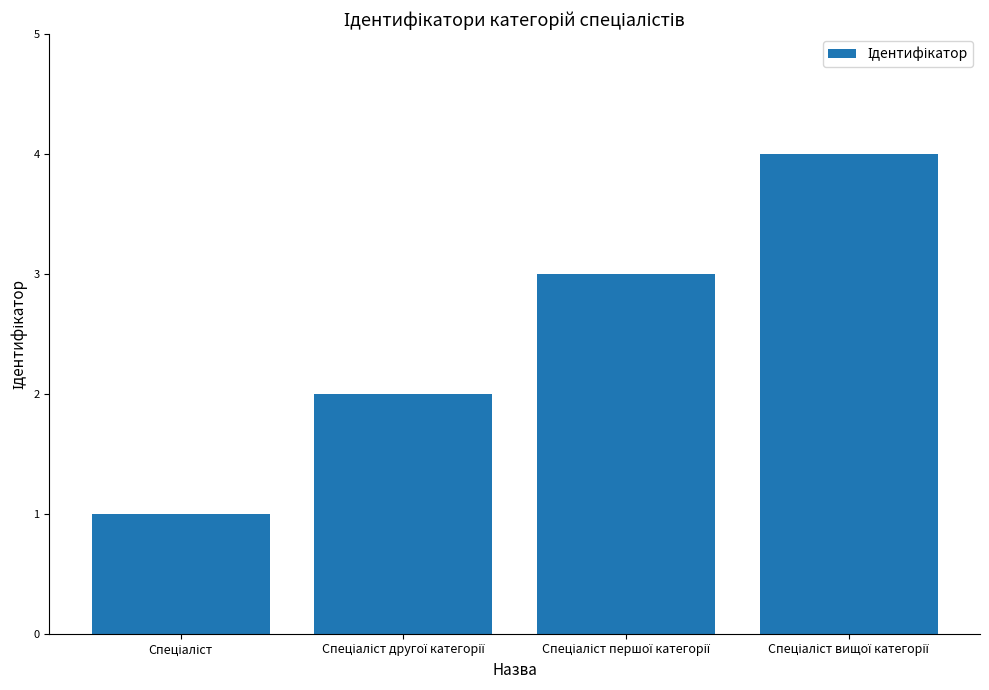

How many series are shown in this chart?

1